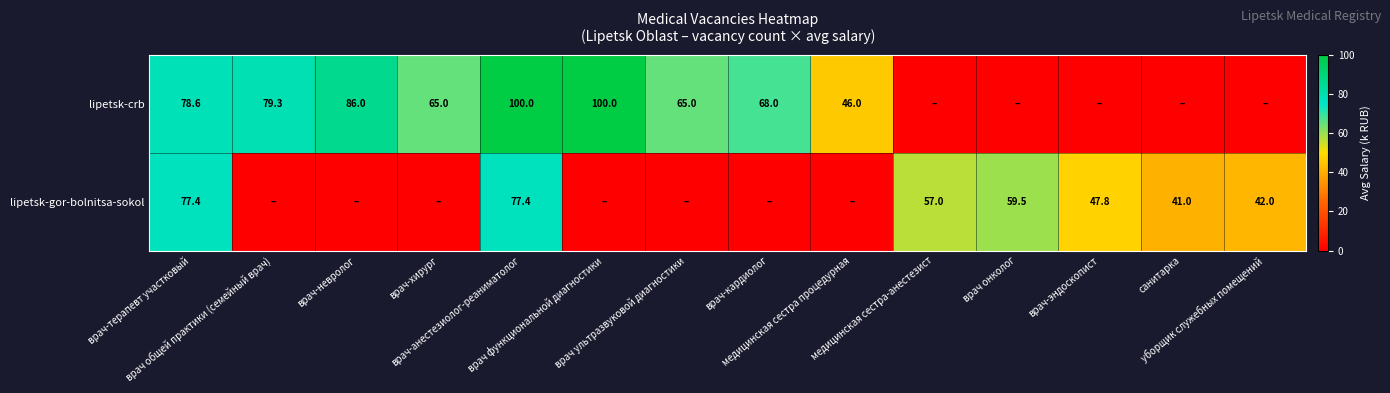

Is the value of lipetsk-gor-bolnitsa-sokol at врач-эндоскопист greater than the value of lipetsk-crb at врач-терапевт участковый?

No